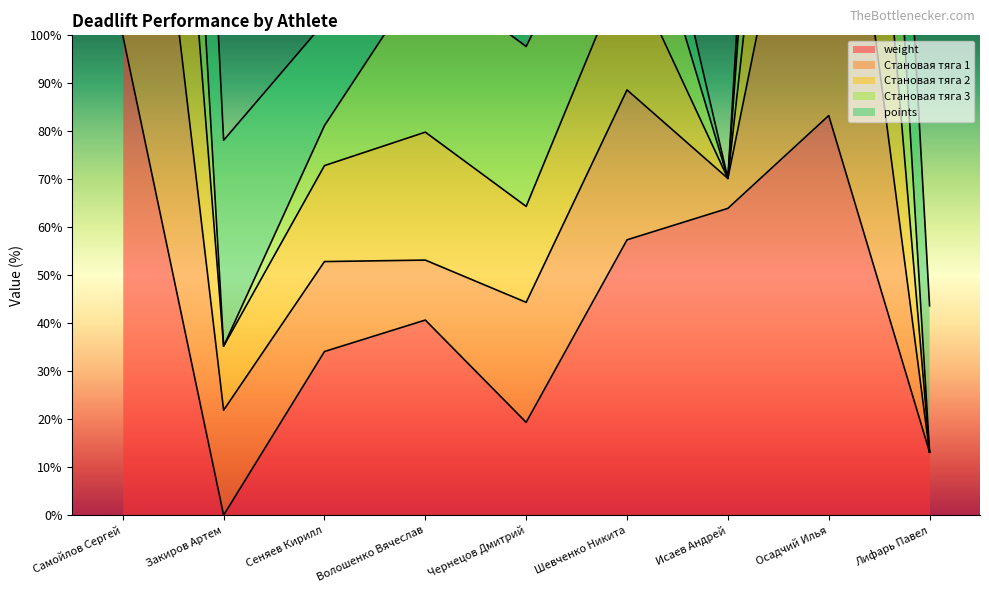

Read the weight value at Шевченко Никита.

57.4